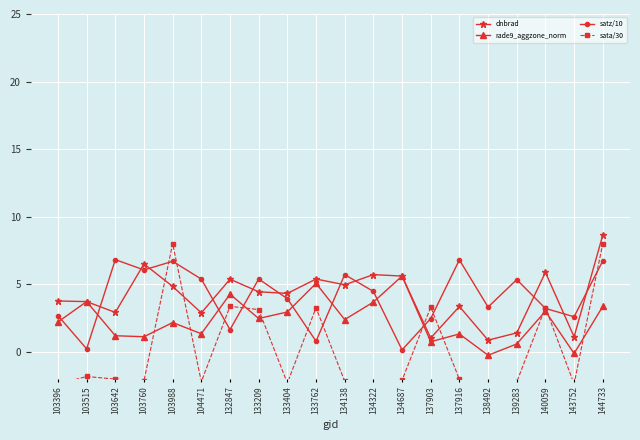

What is the approximate value of satz/10 at 138492?

3.3